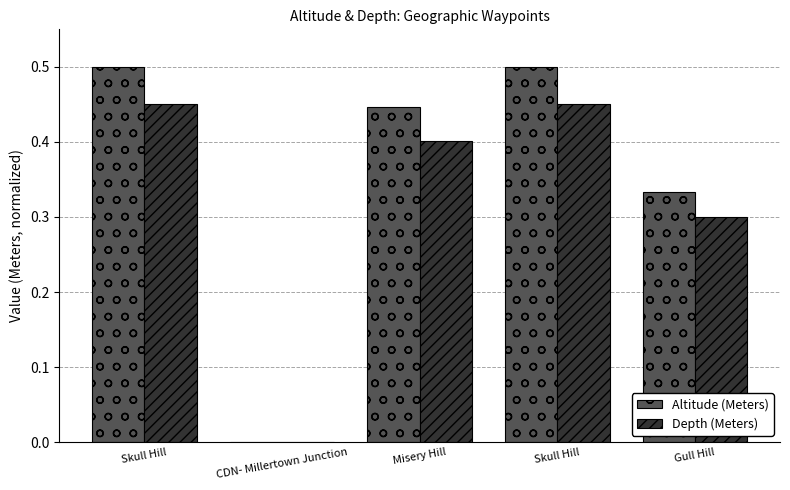

At which category is the sum across all series the highest?

Skull Hill